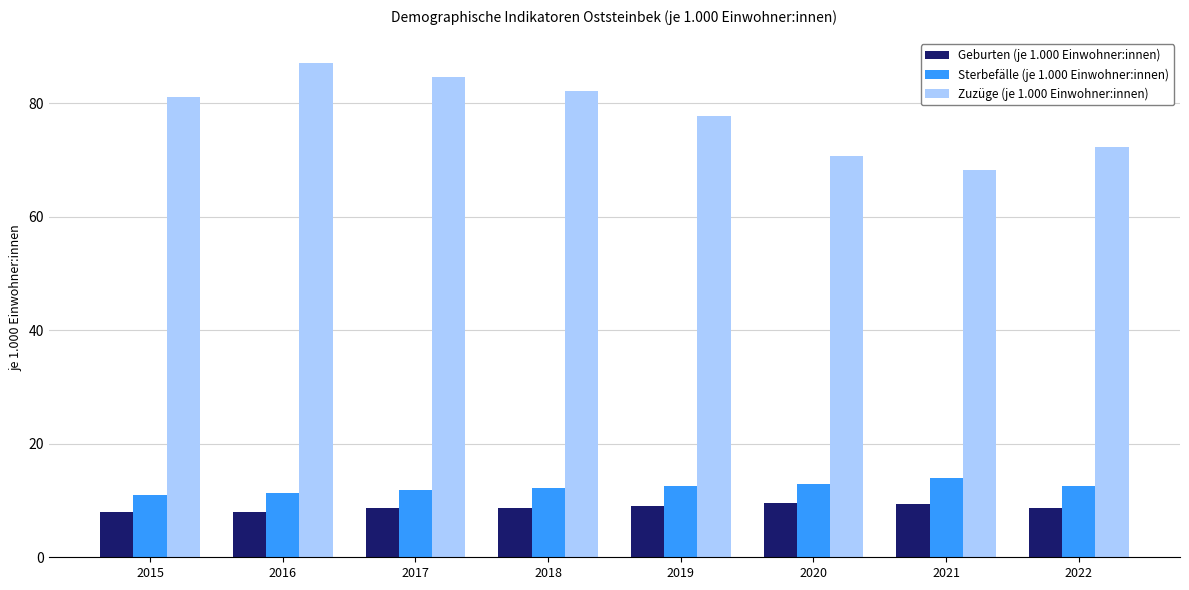

Which series has the largest range (max minus min)?

Zuzüge (je 1.000 Einwohner:innen)